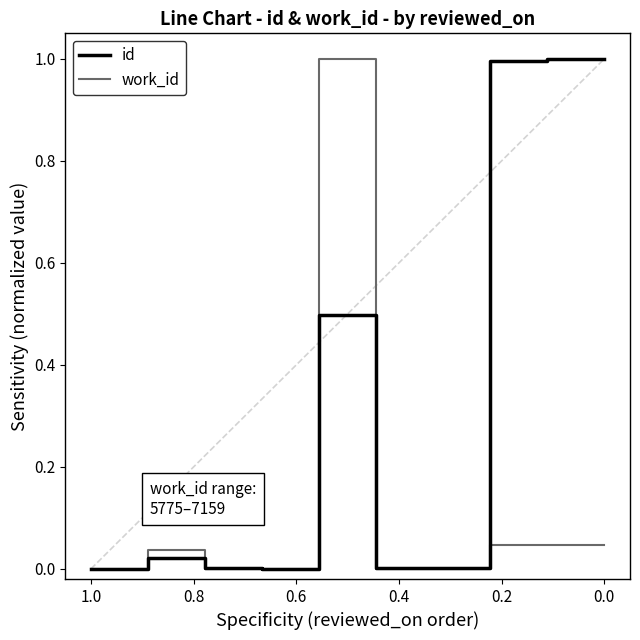

Where do id and work_id first cross each other?

1.0 and 0.8